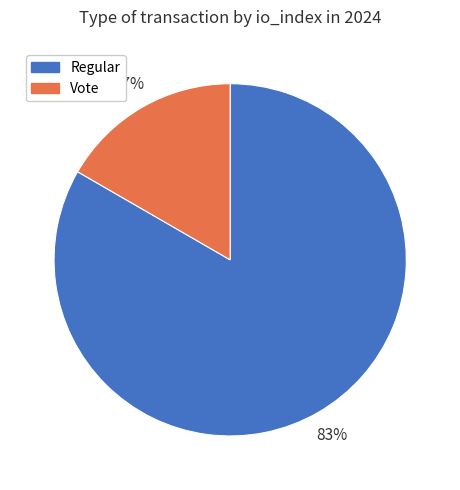

Rank the categories by value from highest to lowest.

Regular, Vote